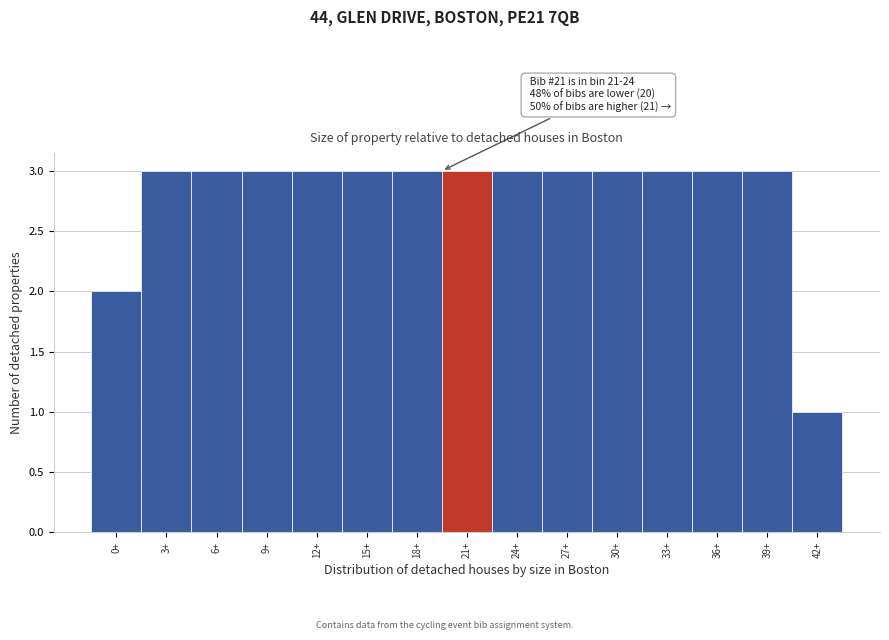

Reading right to left, extract all data points from this chart.

1	3	3	3	3	3	3	3	3	3	3	3	3	3	2